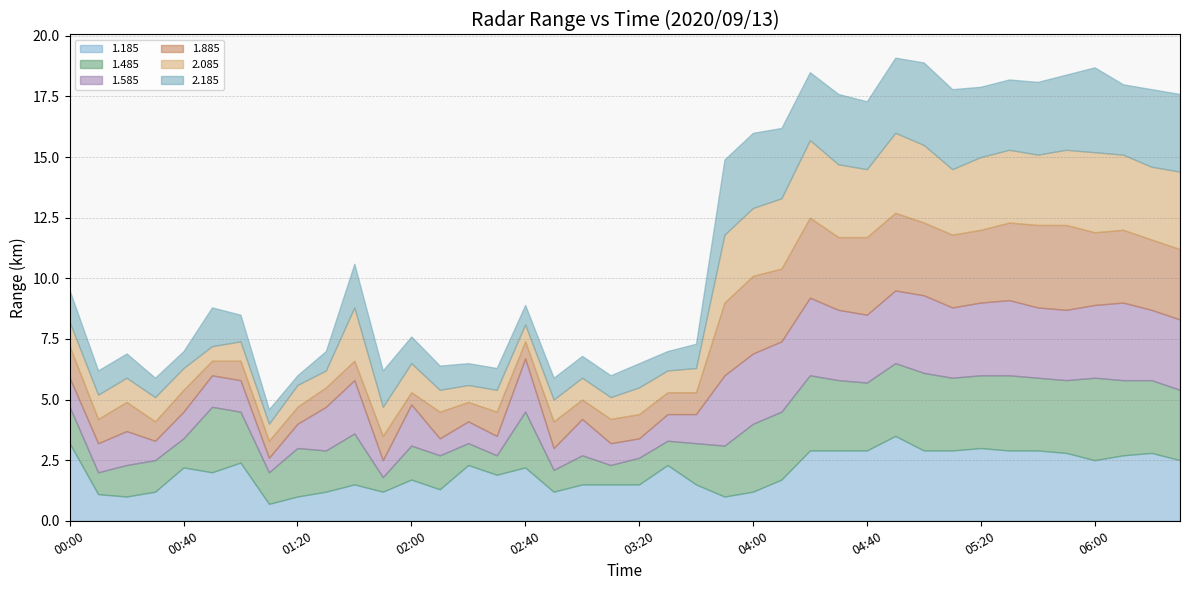

The value of 2.085 at 01:50 is 1.2. True or false?

True